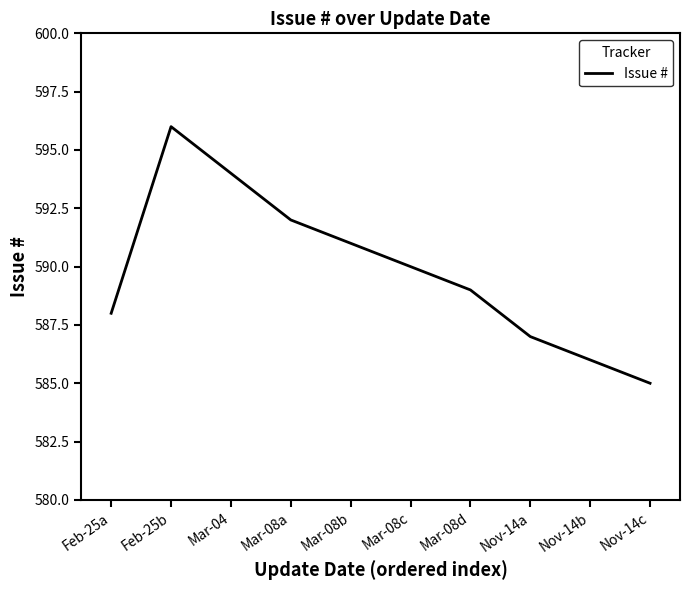

Read the value at Mar-08c.

590